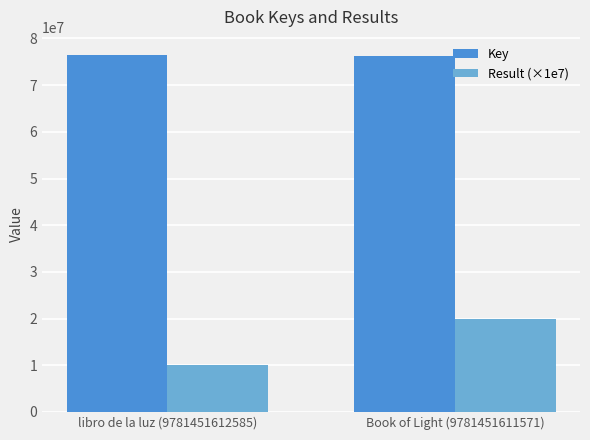

List the series in order of their overall mean, highest first.

Key, Result (×1e7)